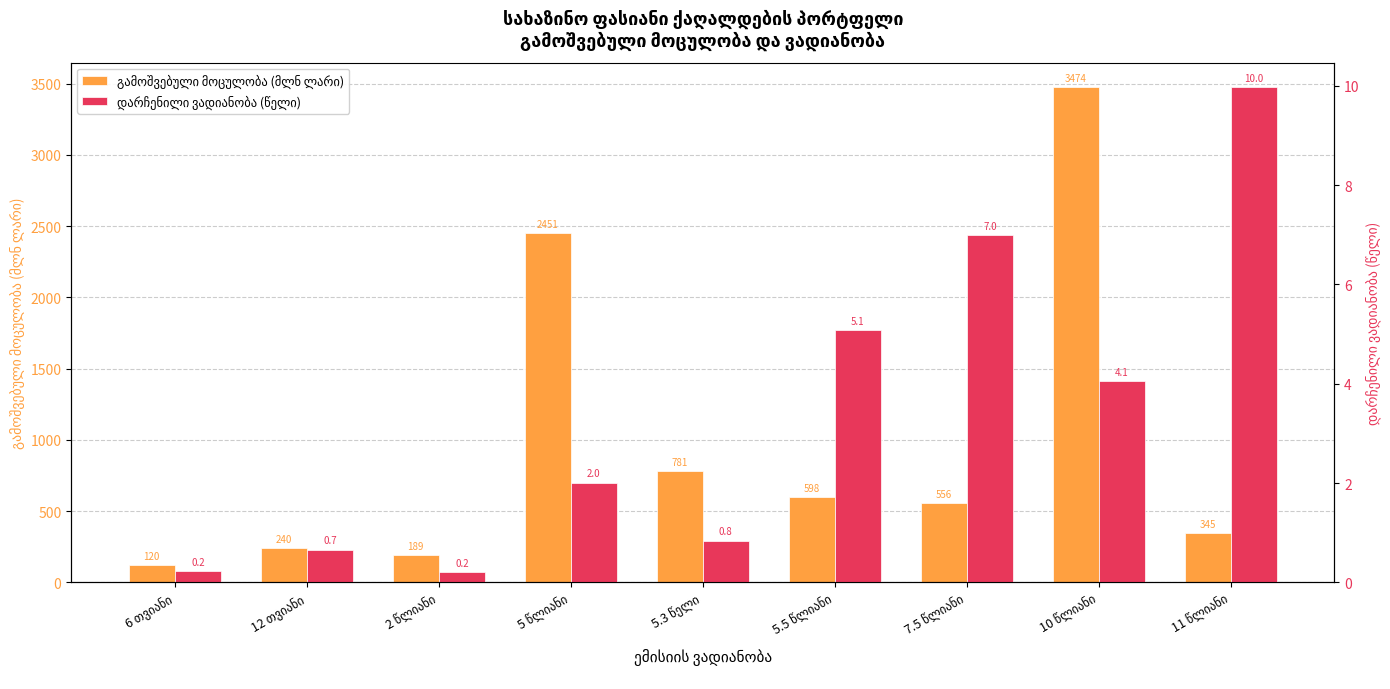

The გამოშვებული მოცულობა (მლნ ლარი) series shows 240.0 at 12 თვიანი. True or false?

True